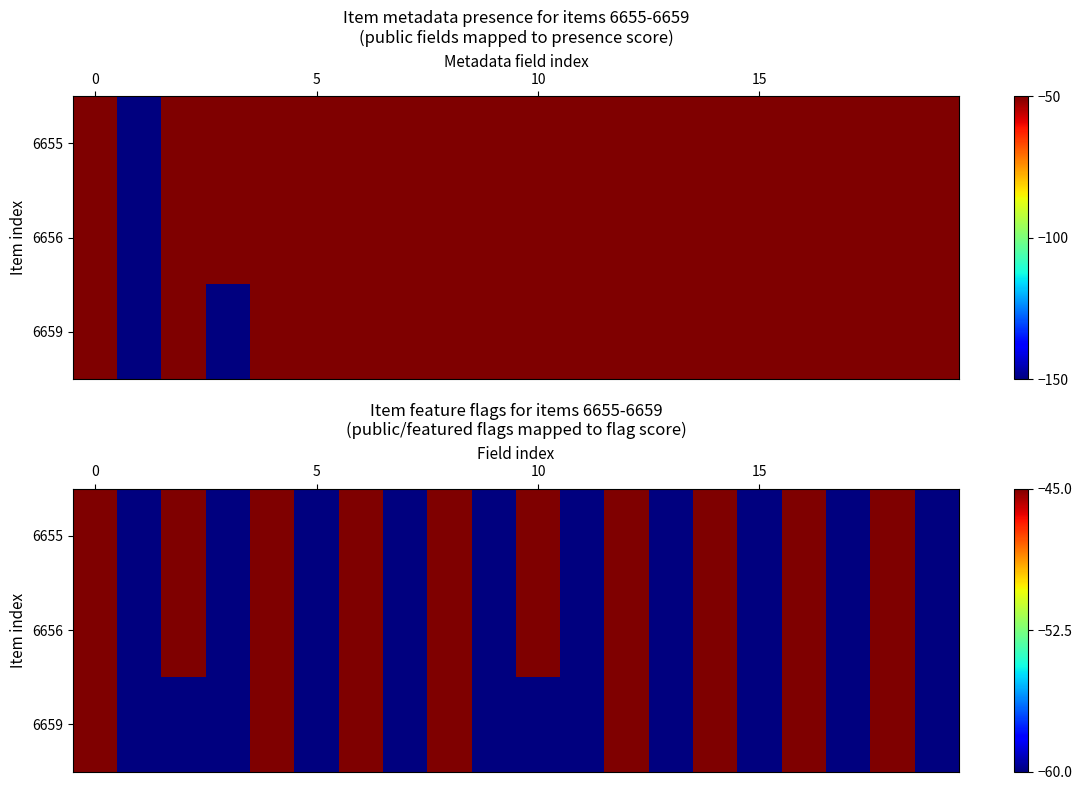

At how many categories does at least one series exceed -56?

10